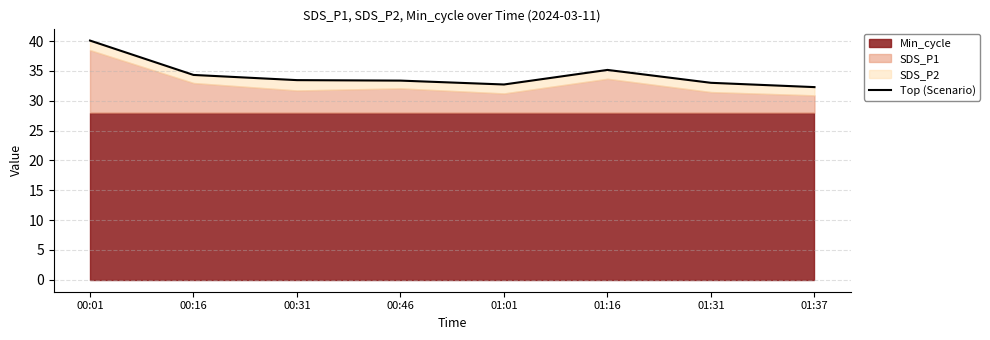

How many interior local valleys (lower than both neighbors) does the data have?

1